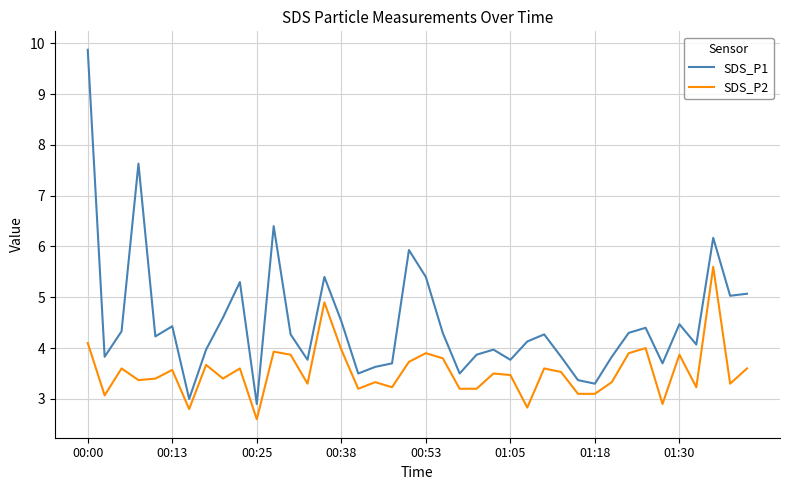

What is the maximum value for SDS_P2?

5.6